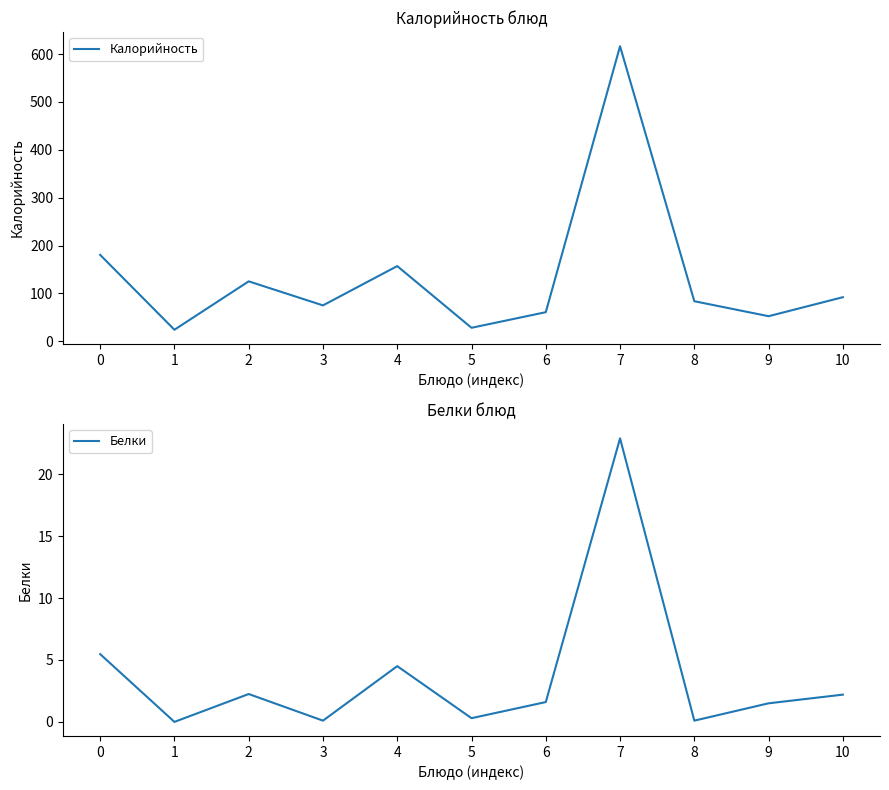

How many positive values does the Белки series have?

10